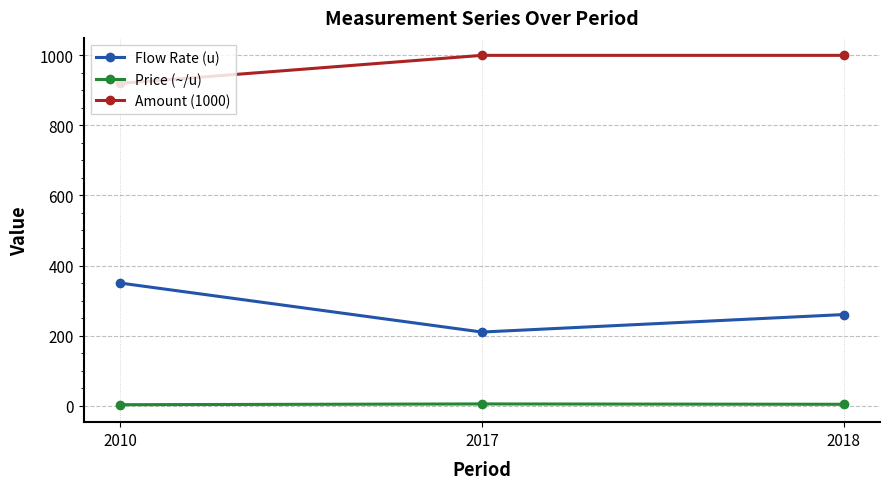

How many lines are shown in the chart?

3